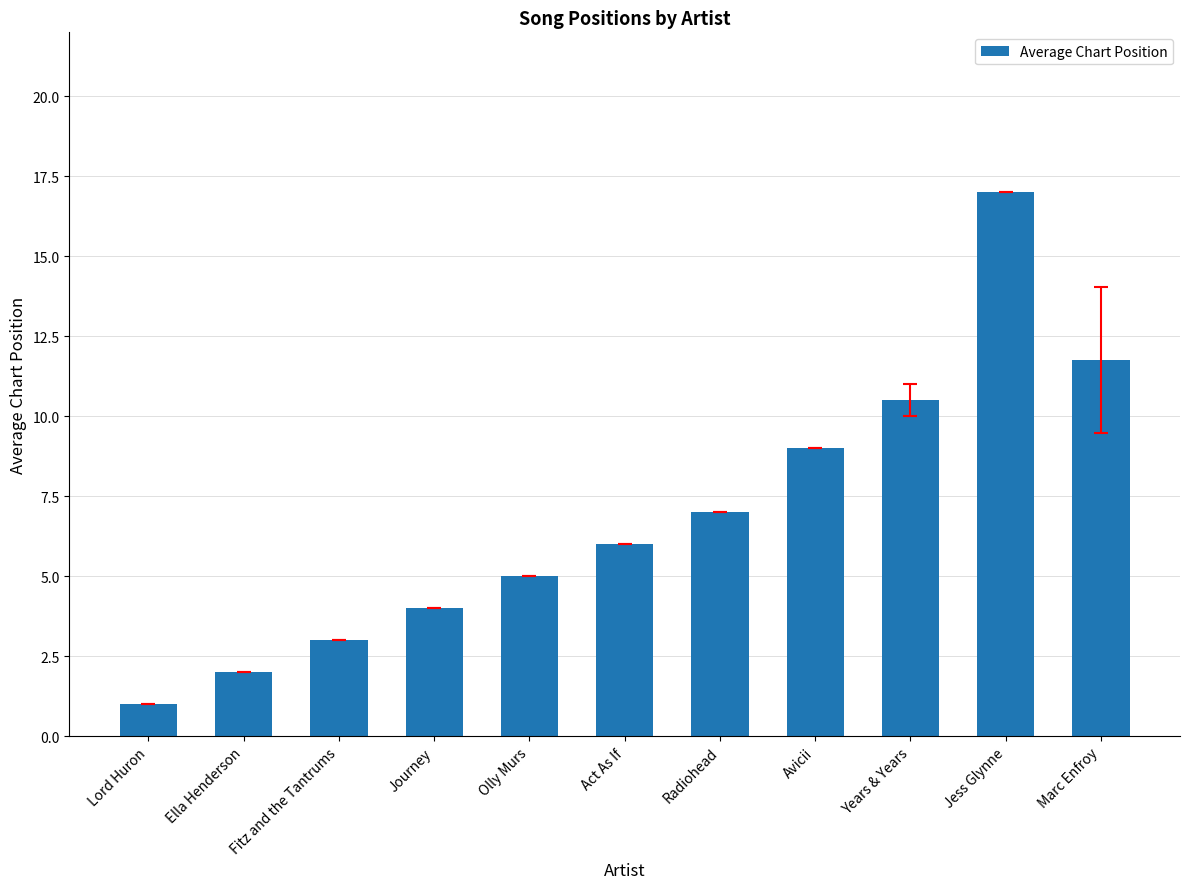

How many data points are less than 6?

5